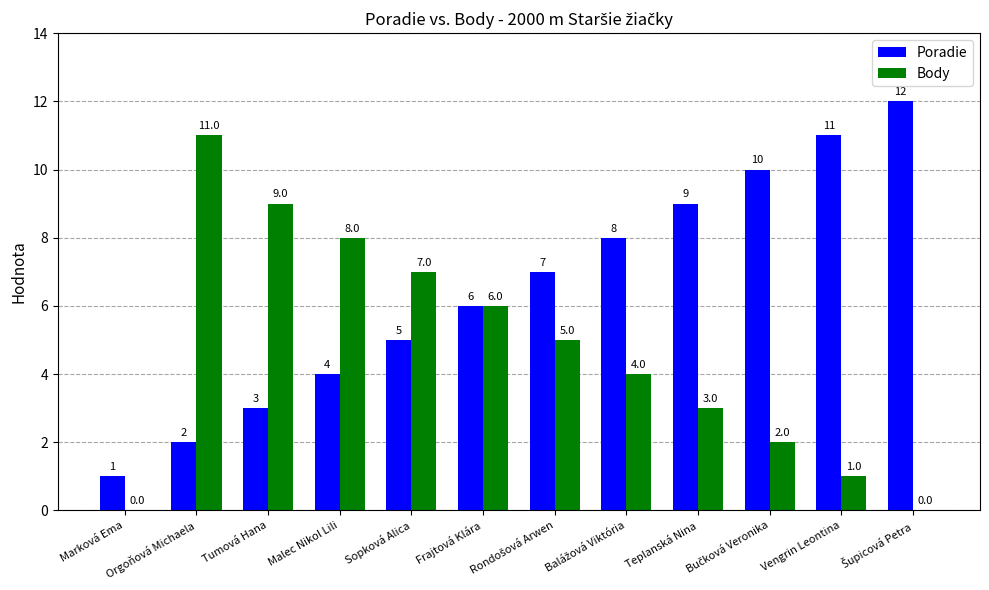

Read the Body value at Orgoňová Michaela, to the nearest 5.

10